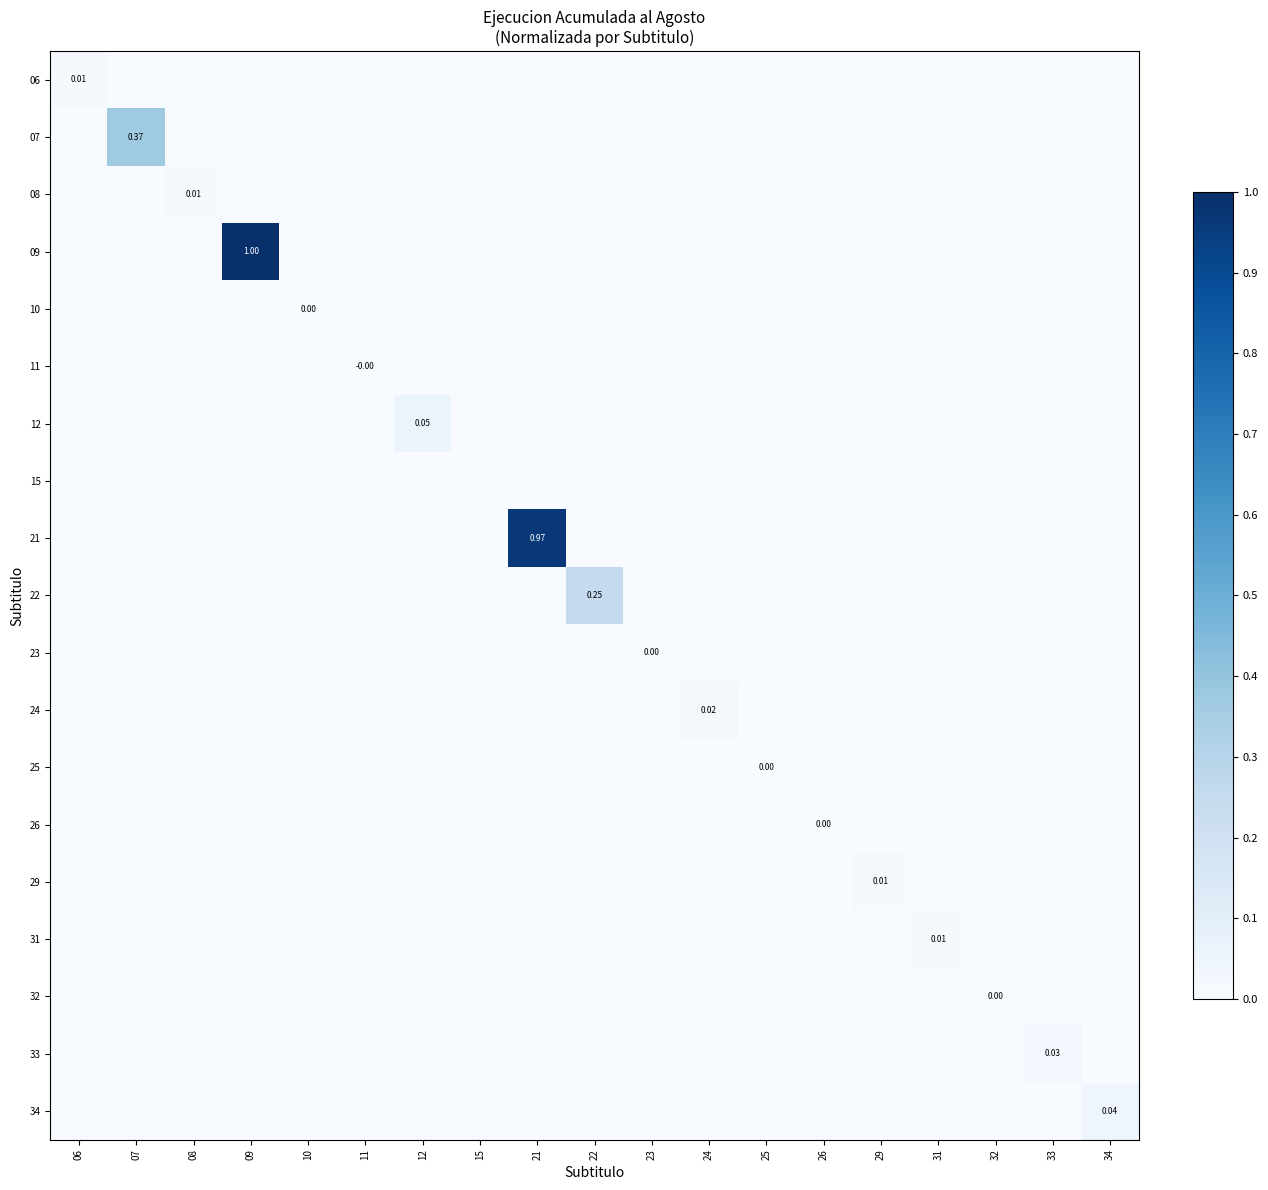

Which series has the largest total across all categories?

09